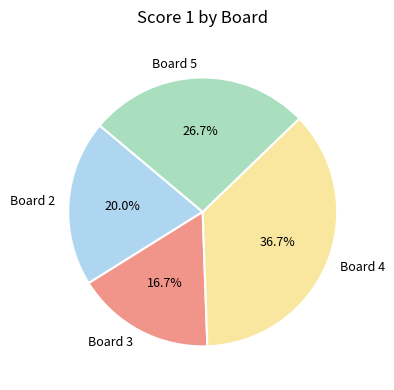

Is there any slice that represents more than half of the pie?

No